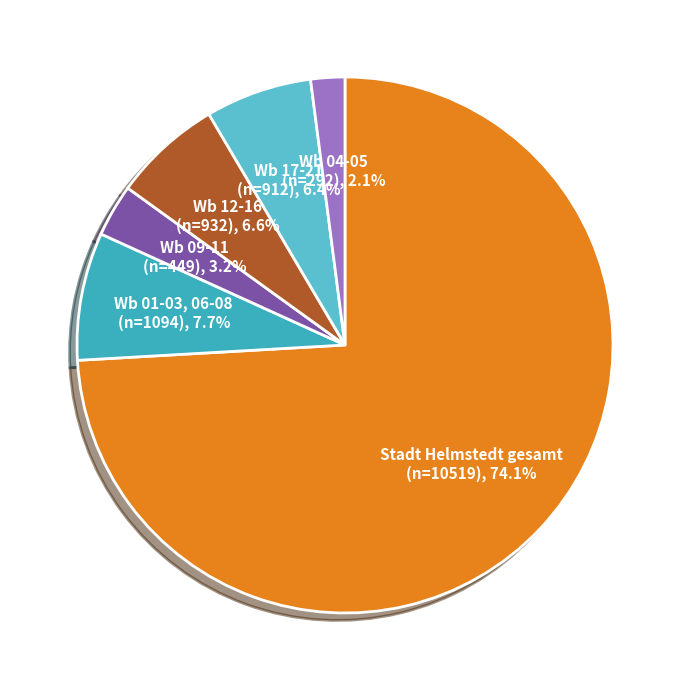

To the nearest percent, what percentage of the pie is Wb 12-16?

7%